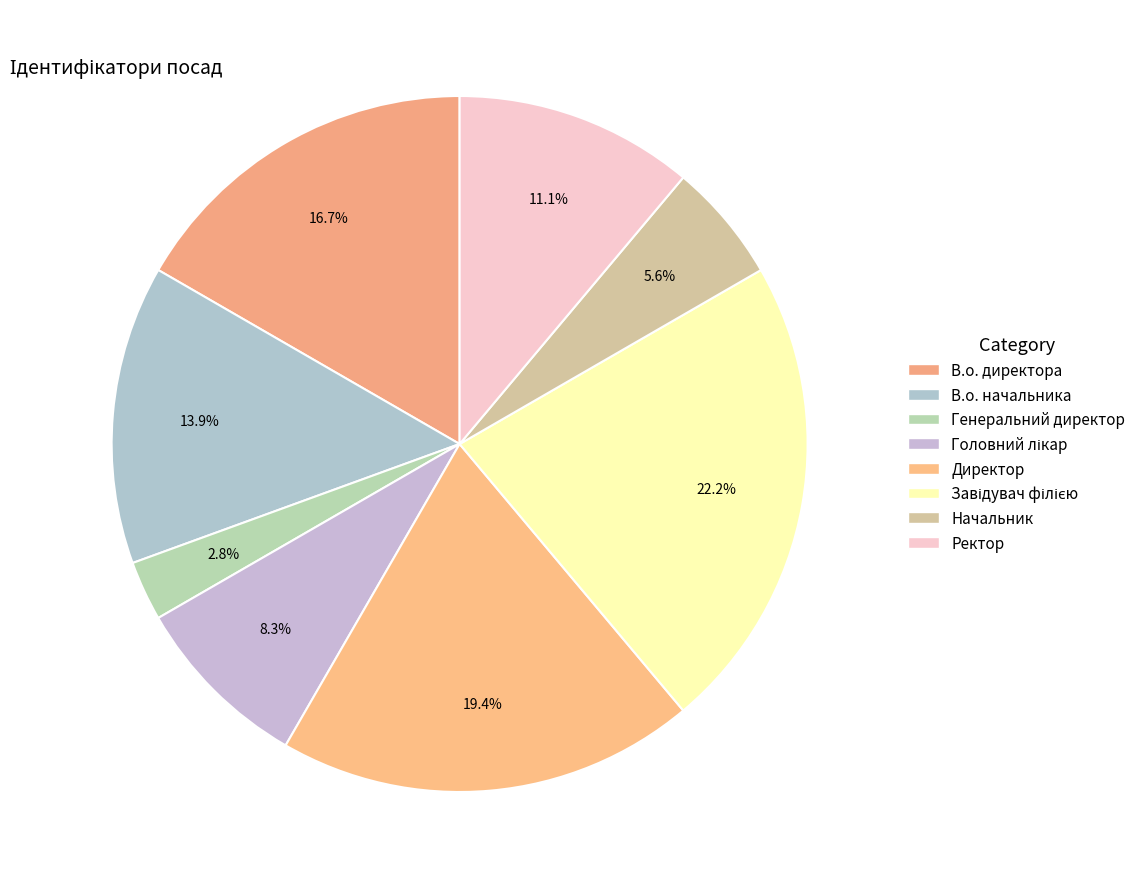

How many slices are in this pie chart?

8